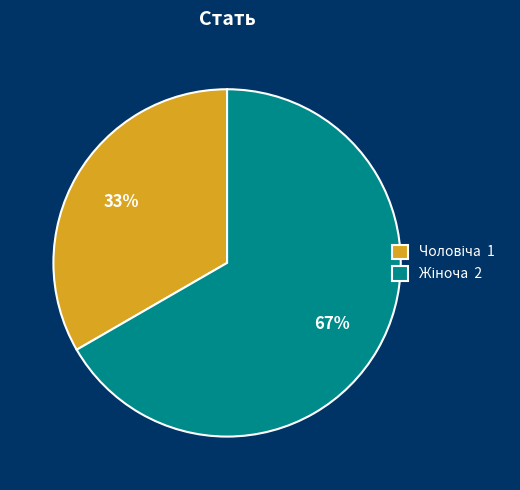

To the nearest percent, what is the average slice percentage?

50%